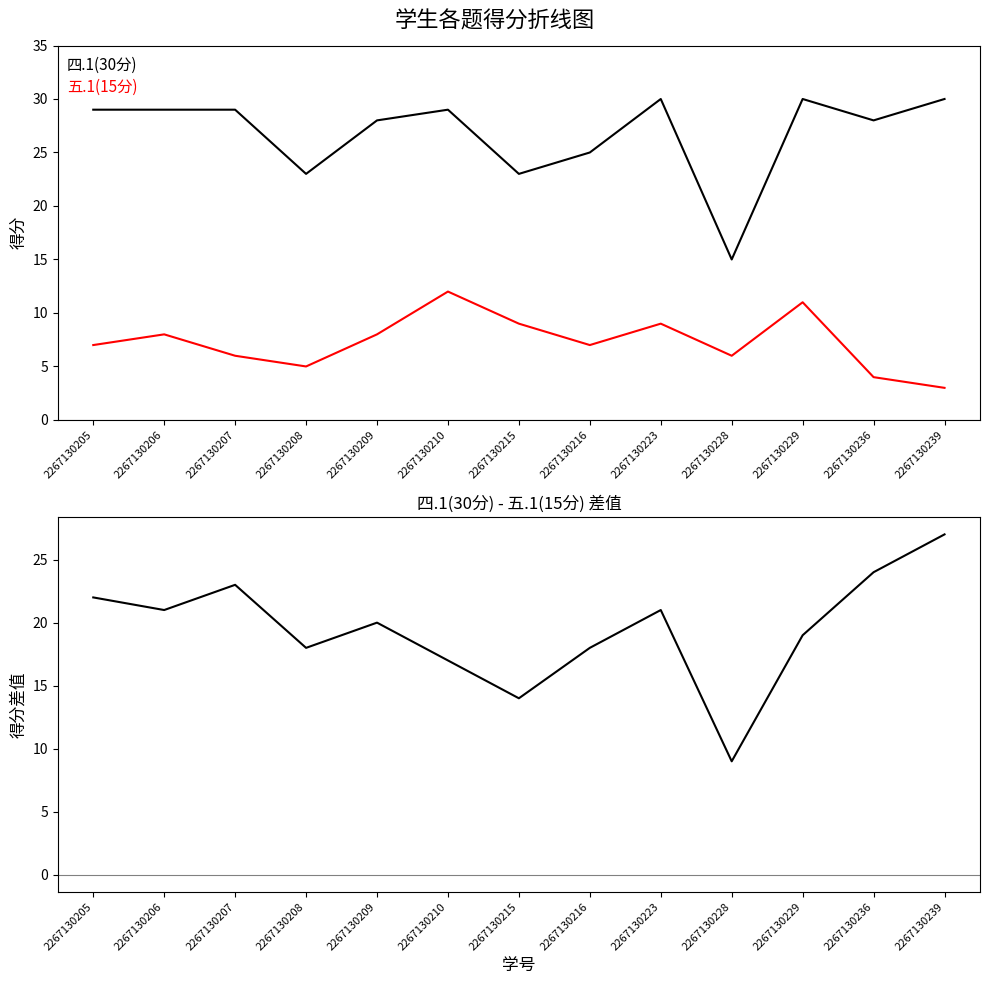

At how many categories does at least one series exceed 13?

13